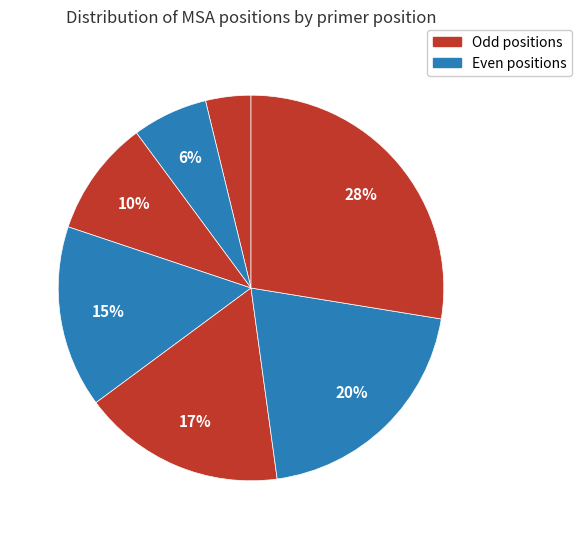

How many segments does this pie chart have?

7